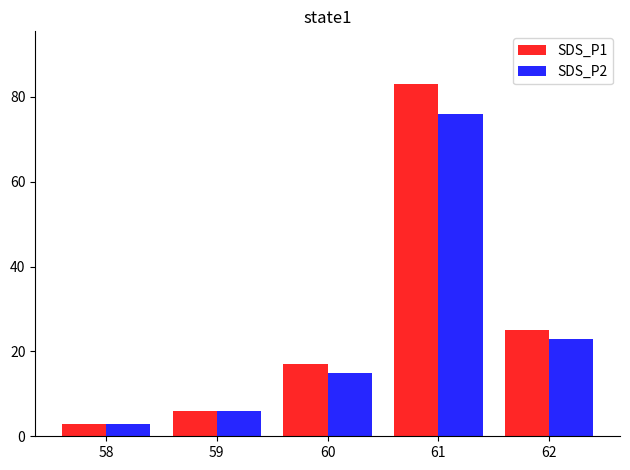

The value of SDS_P2 at 58 is 3. True or false?

True